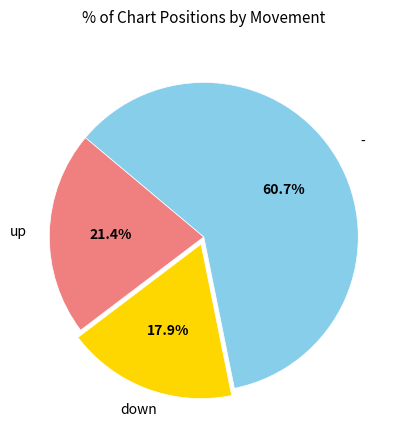

Is there a majority slice in this chart?

Yes